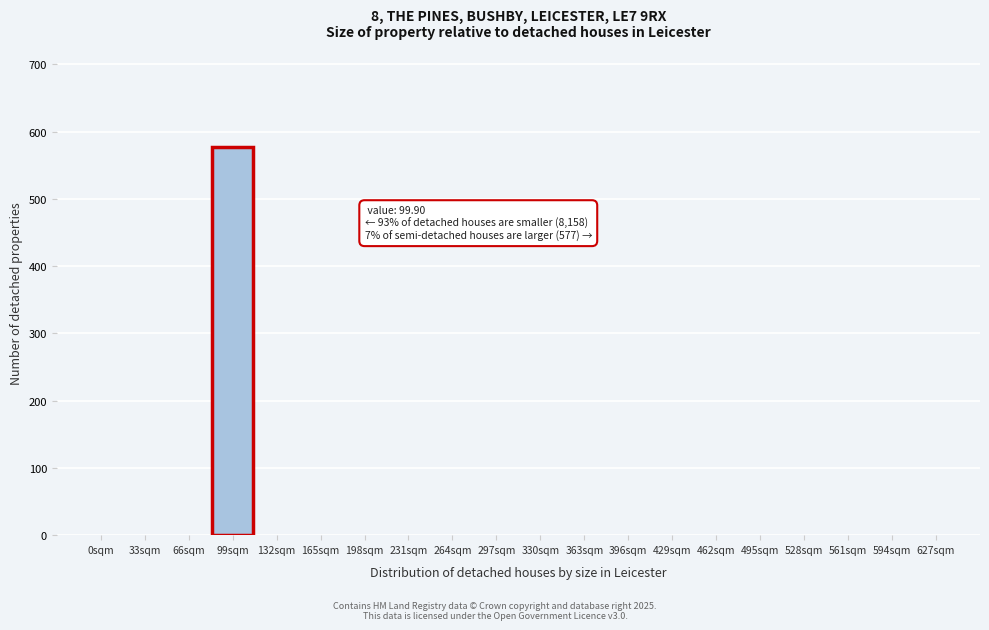

Reading left to right, what are all the values shown in this chart?

0sqm=0	33sqm=0	66sqm=0	99sqm=577	132sqm=0	165sqm=0	198sqm=0	231sqm=0	264sqm=0	297sqm=0	330sqm=0	363sqm=0	396sqm=0	429sqm=0	462sqm=0	495sqm=0	528sqm=0	561sqm=0	594sqm=0	627sqm=0